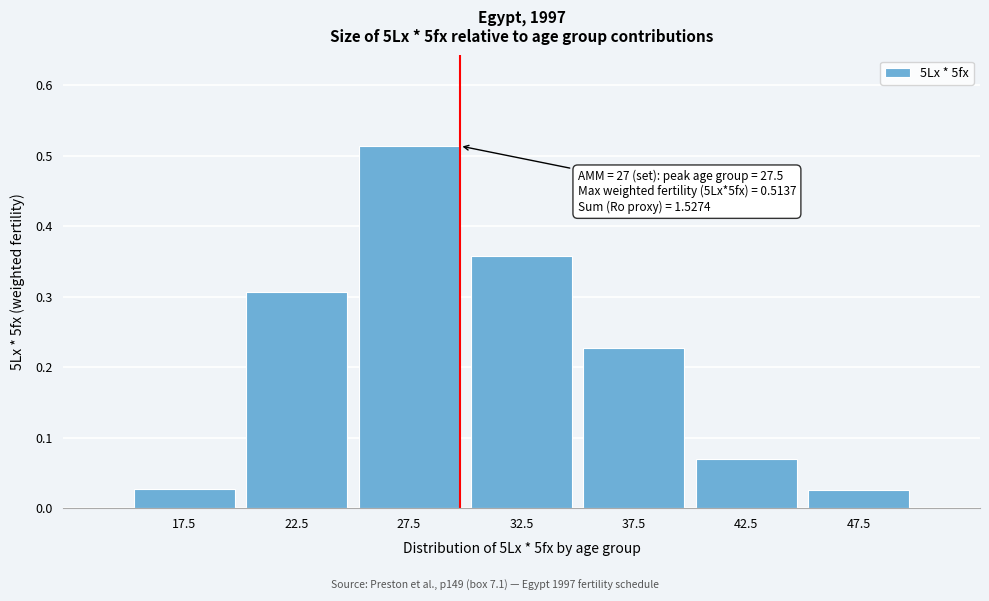

Which has a higher value, 17.5 or 32.5?

32.5